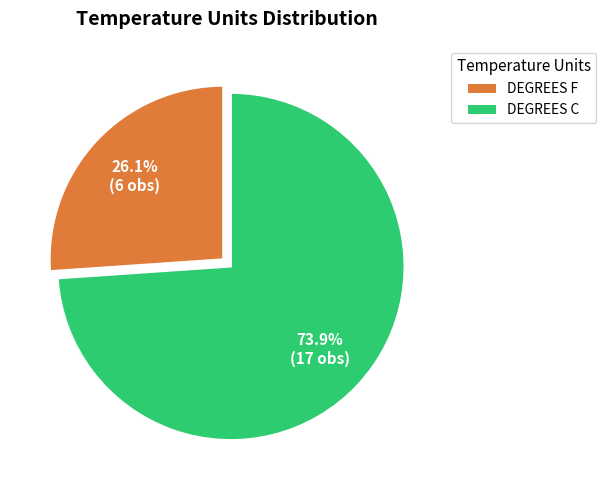

Do DEGREES F and DEGREES C together represent more than half of the pie?

Yes